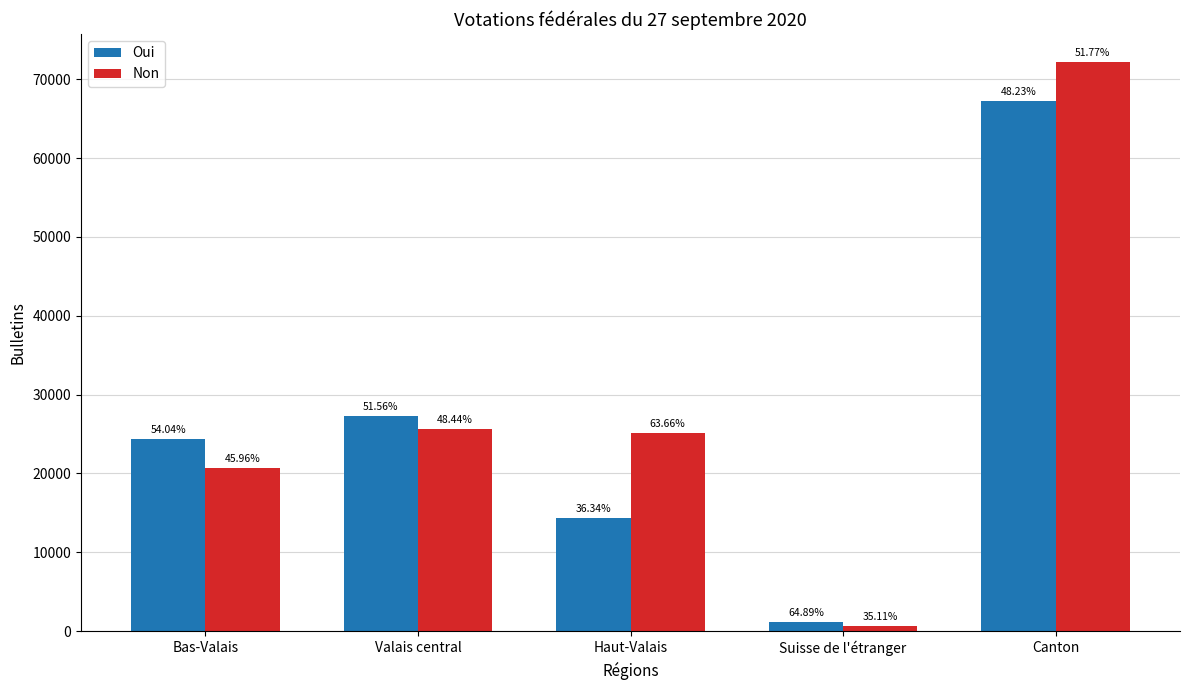

What is the label of the 4th bar from the left?

Suisse de l'étranger